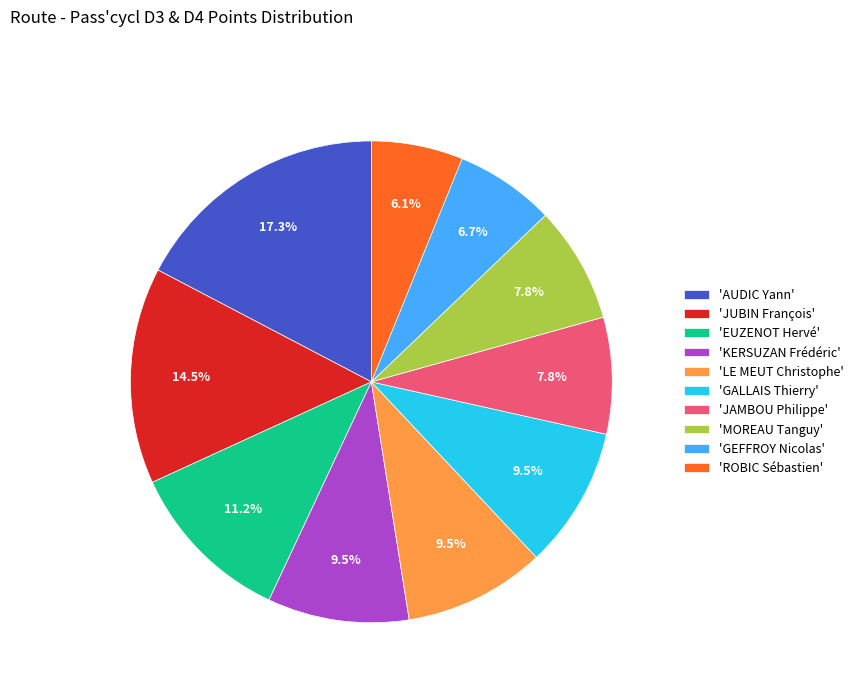

What percentage is NOT represented by 'JUBIN François'?

85.5%